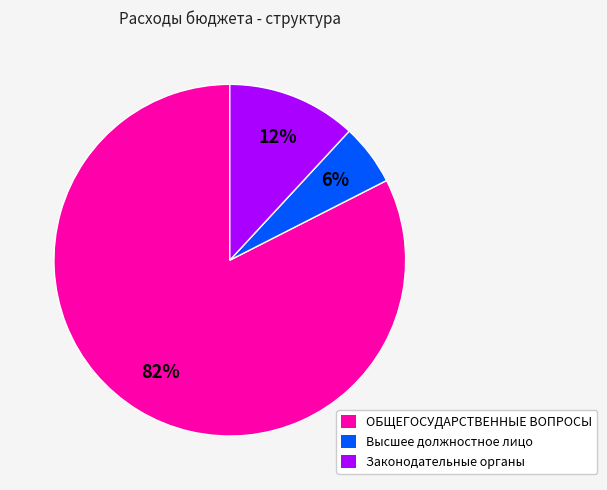

How many slices are in this pie chart?

3